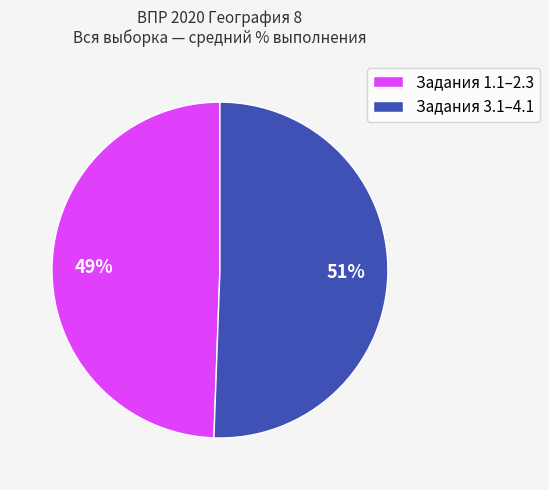

Does any single category account for the majority?

Yes